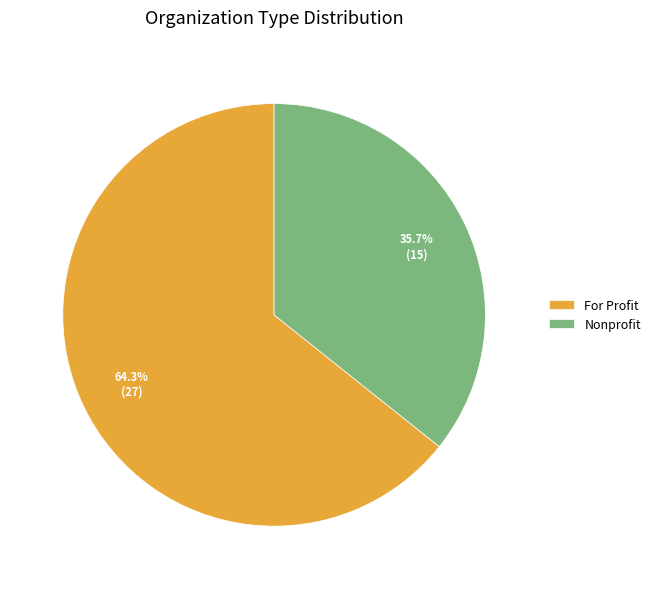

Combined, do Nonprofit and For Profit account for over 50%?

Yes